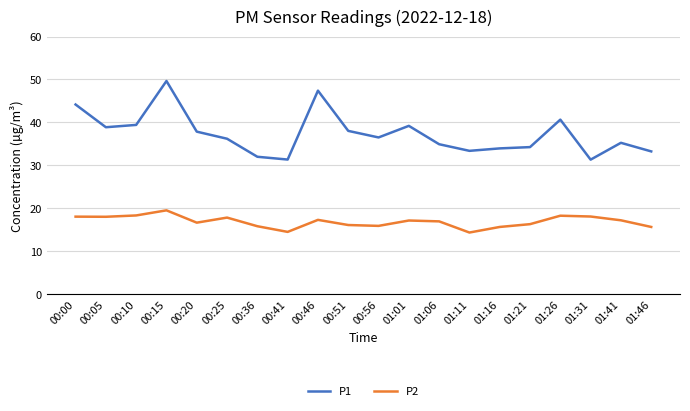

At which category is the sum across all series the highest?

00:15